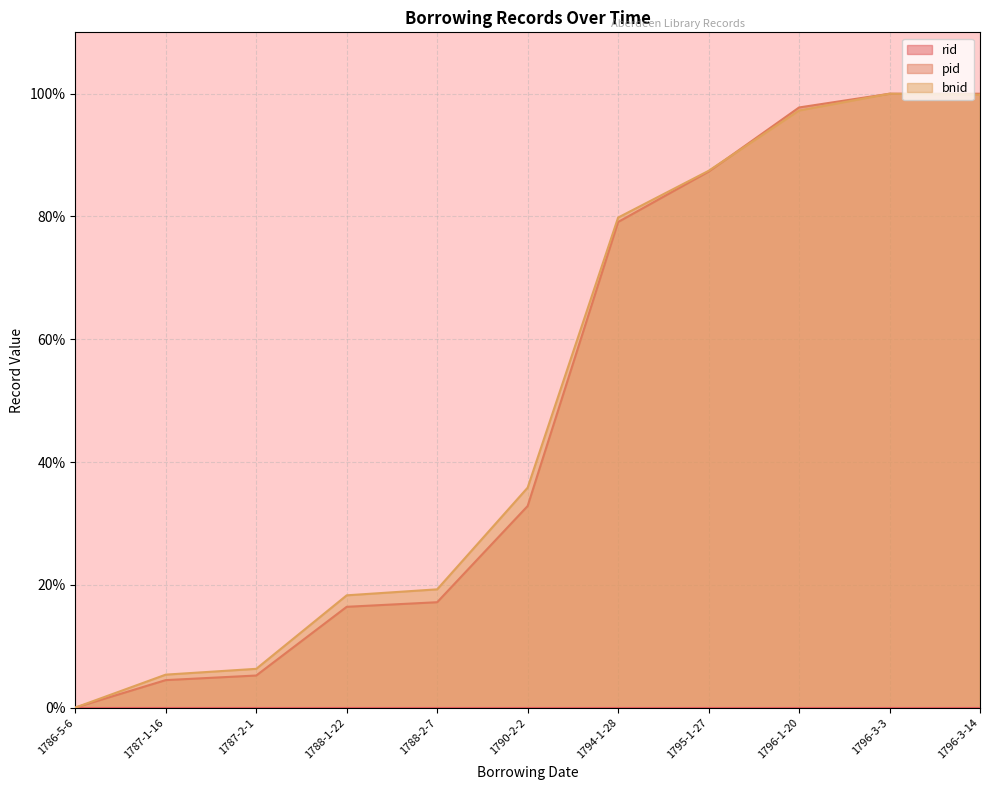

The bnid series shows 6.3 at 1787-2-1. True or false?

True